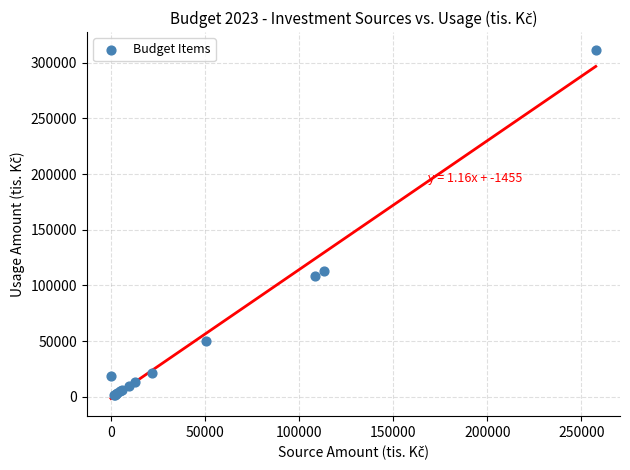

What Y value in the scatter plot is closest to 156641?

113091.6